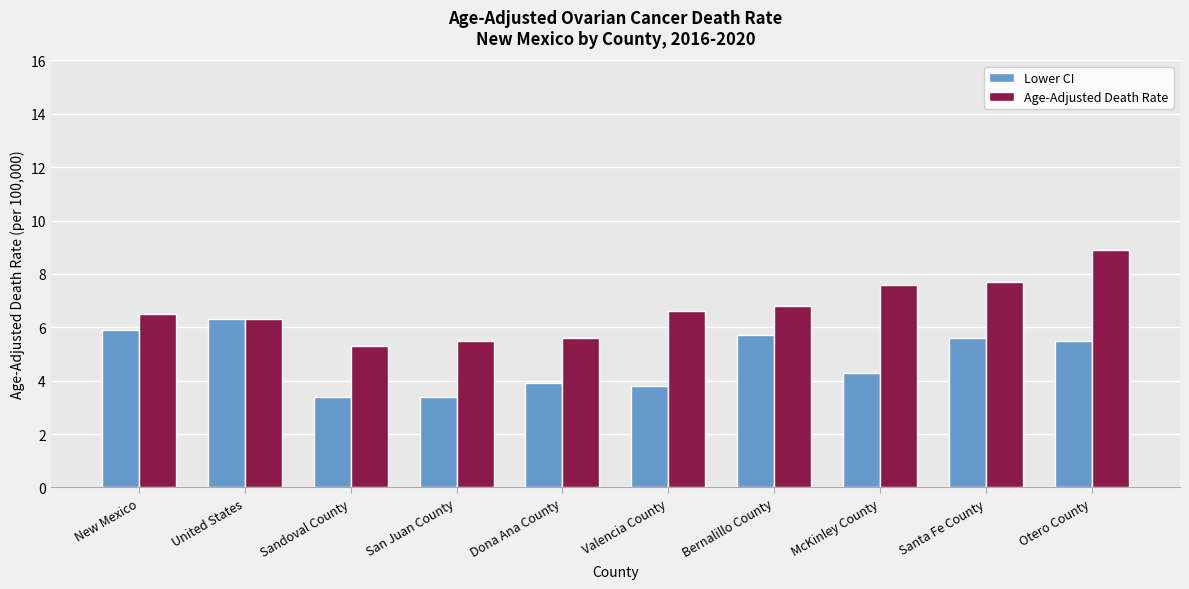

Between Sandoval County and Bernalillo County, which series saw the biggest shift?

Lower CI